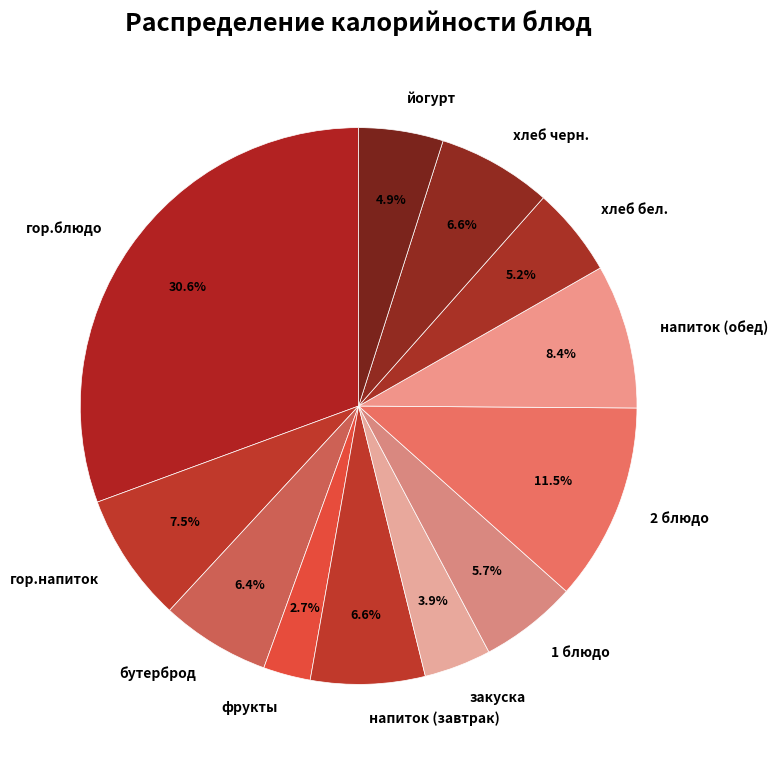

The хлеб бел. slice represents 16% of the pie. True or false?

False